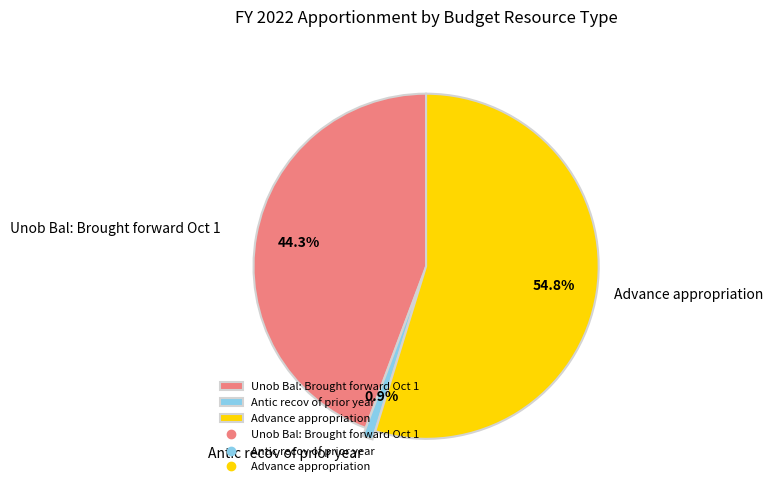

To the nearest percent, what is the difference between the Advance appropriation and Unob Bal: Brought forward Oct 1 slice percentages?

10%